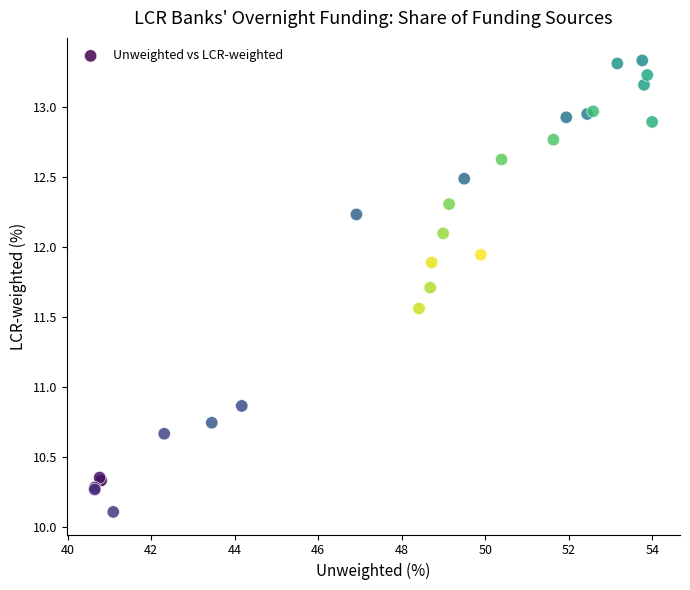

What Y value in the scatter plot is closest to 11?

10.9